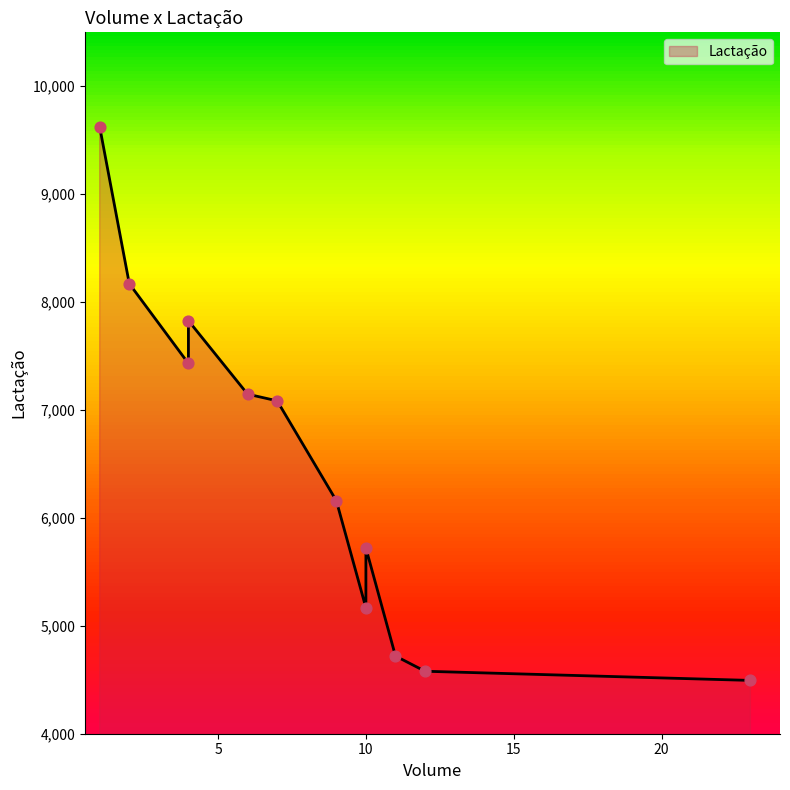

What is the ratio of the value at 23 to the value at 11?

1.0